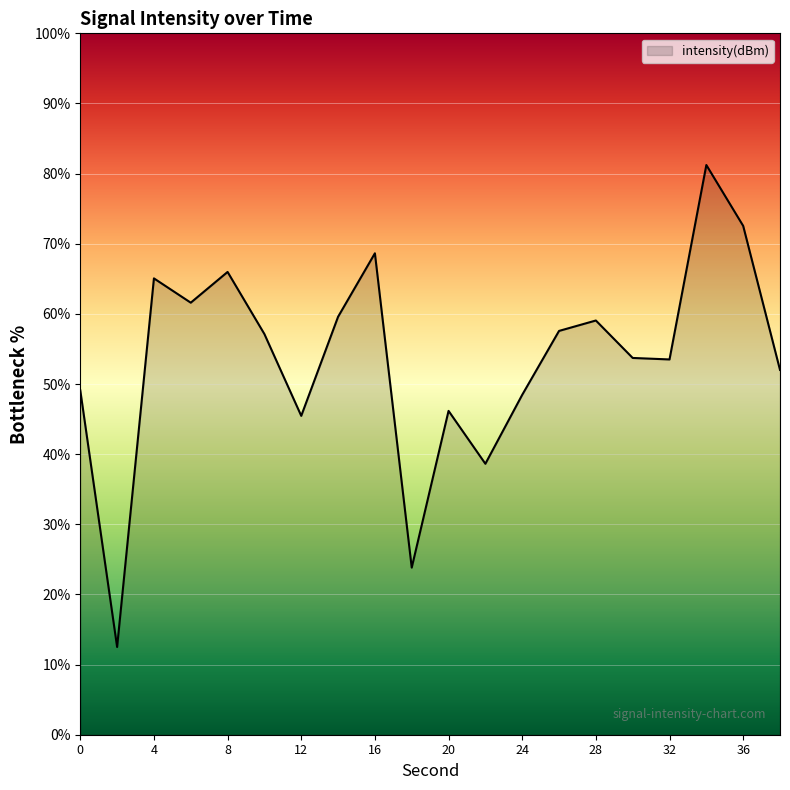

What is the difference between the maximum and minimum values?

68.7